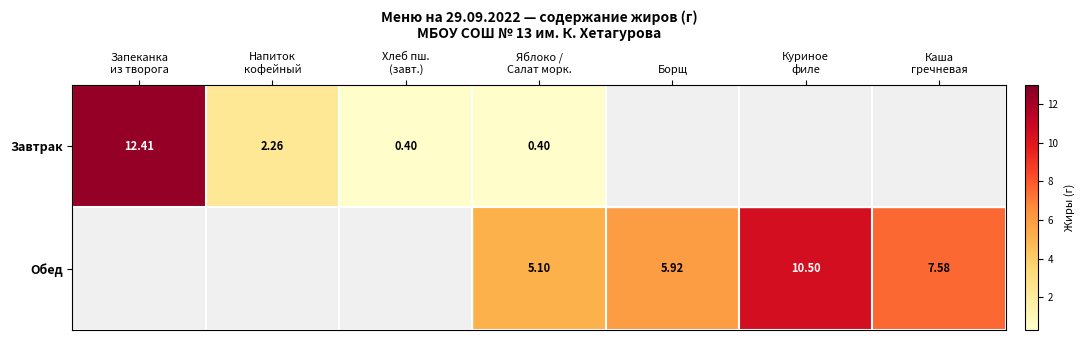

The value of Обед at Запеканка из творога is 0.0. True or false?

True